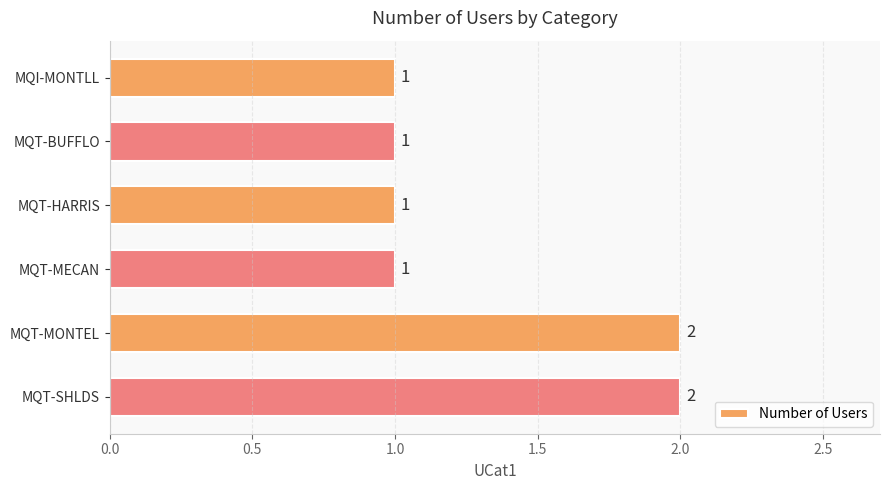

What is the sum of all values?

8